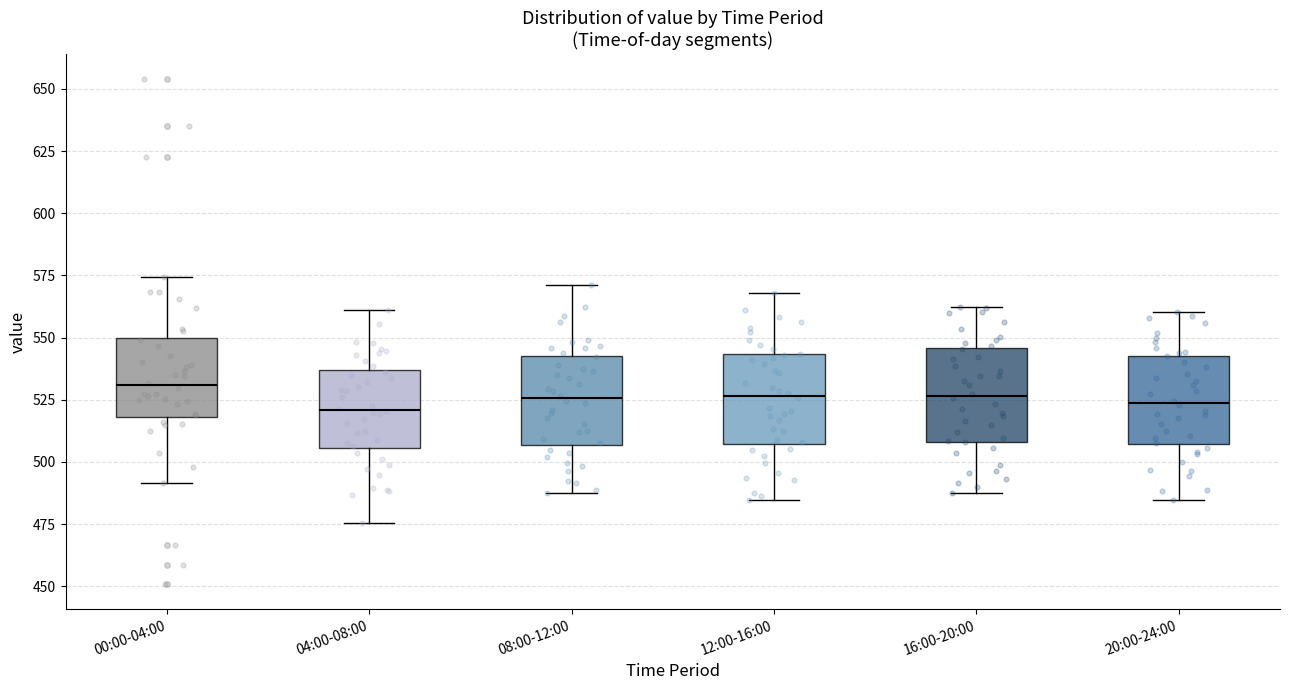

Where does the lower whisker of the box for 00:00-04:00 end on the y-axis? The values are not printed on the chart, so give them approximately, as read against the axis.

490